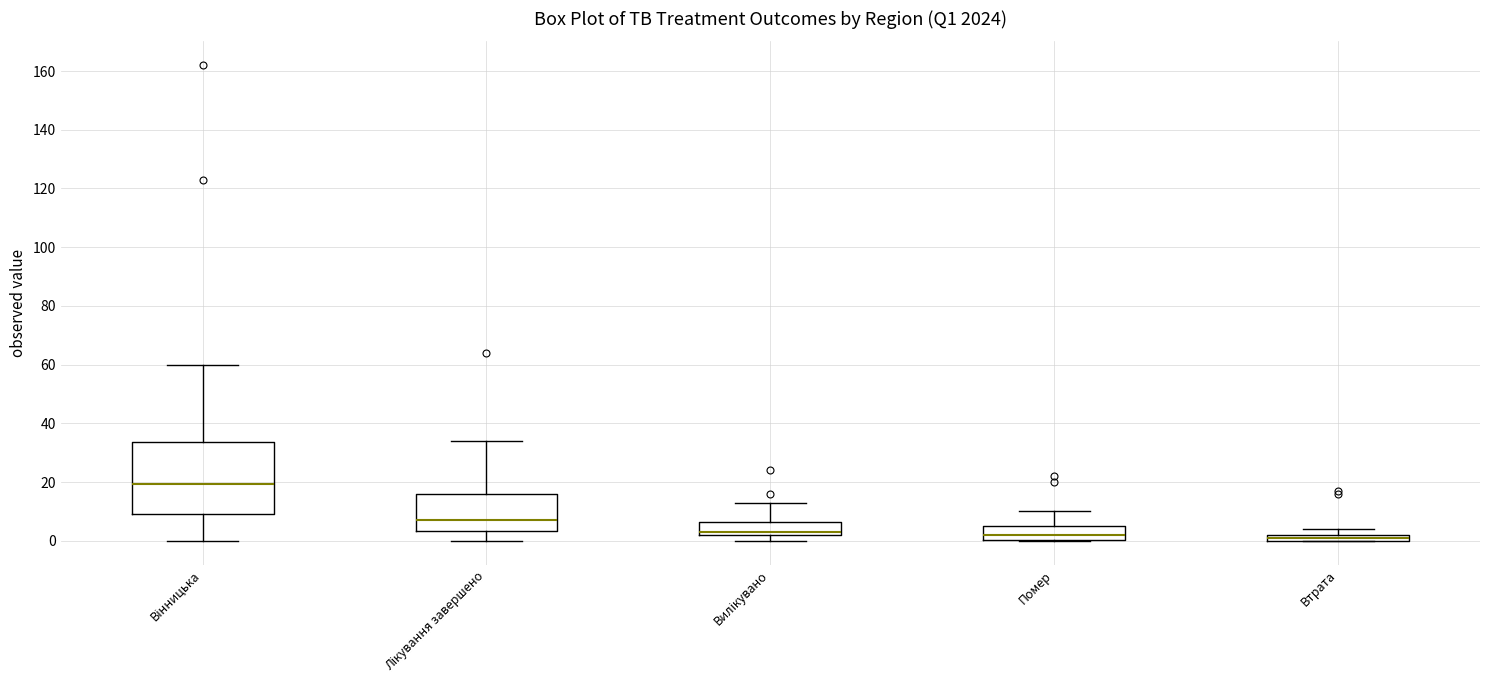

Comparing the boxes themselves (not the whiskers), which one is the tallest?

Вінницька